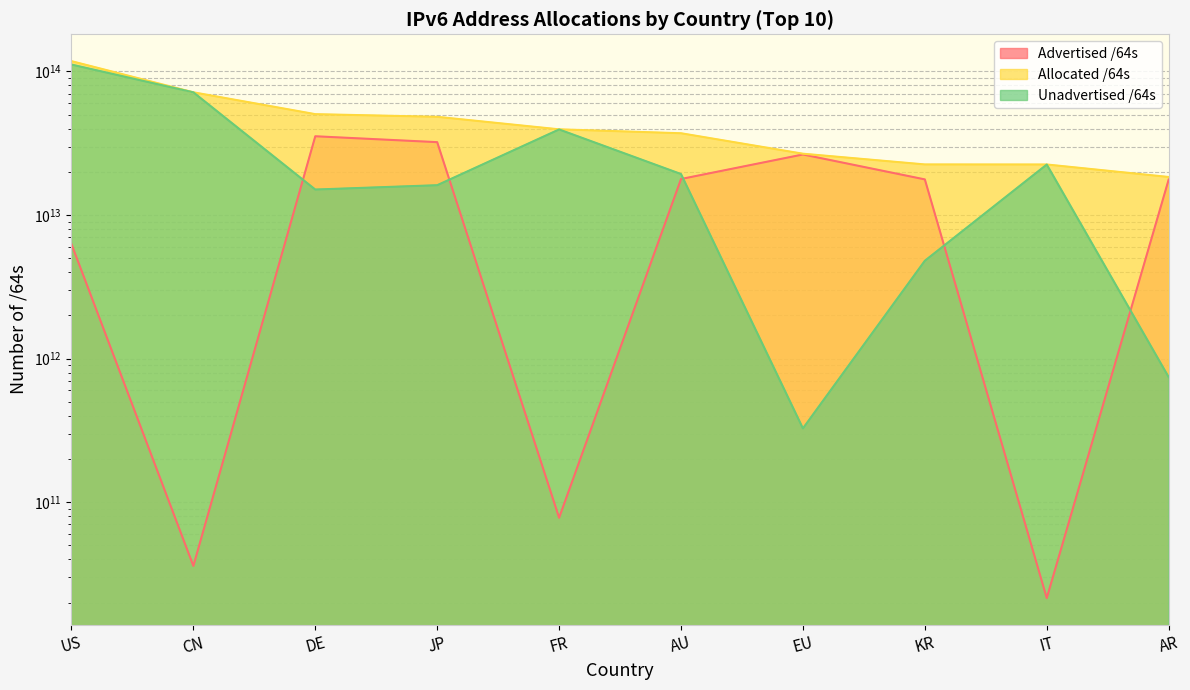

Reading left to right, what are all the values shown in this chart?

Advertised /64s: 6271706005504	35970416640	35356170911744	32166638059520	77846282240	17815088726016	26396869001216	17699560226816	21474902016	17656611733504
Allocated /64s: 117932529418240	71549860773888	50401455308800	48293156225025	39513703514112	37104272474112	26723287105536	22501333925889	22484154384384	18399704449024
Unadvertised /64s: 111660823412736	71513890357248	15045284397056	16126518165505	39435857231872	19289183748096	326418104320	4801773699073	22462679482368	743092715520